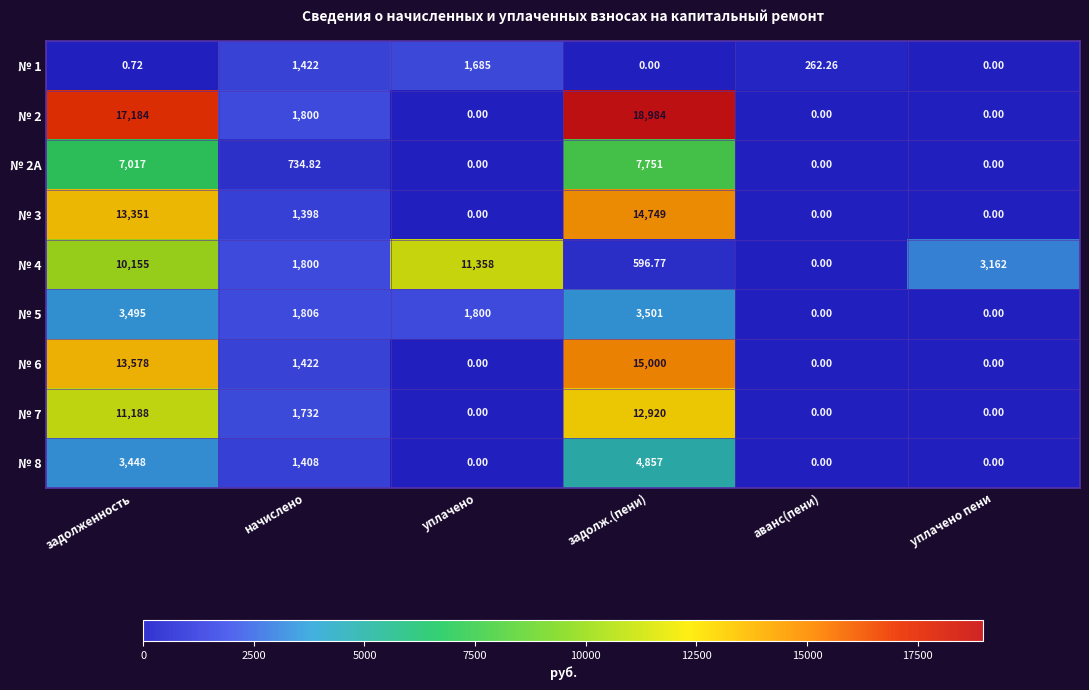

At which label does № 2А reach its peak?

задолж.(пени)